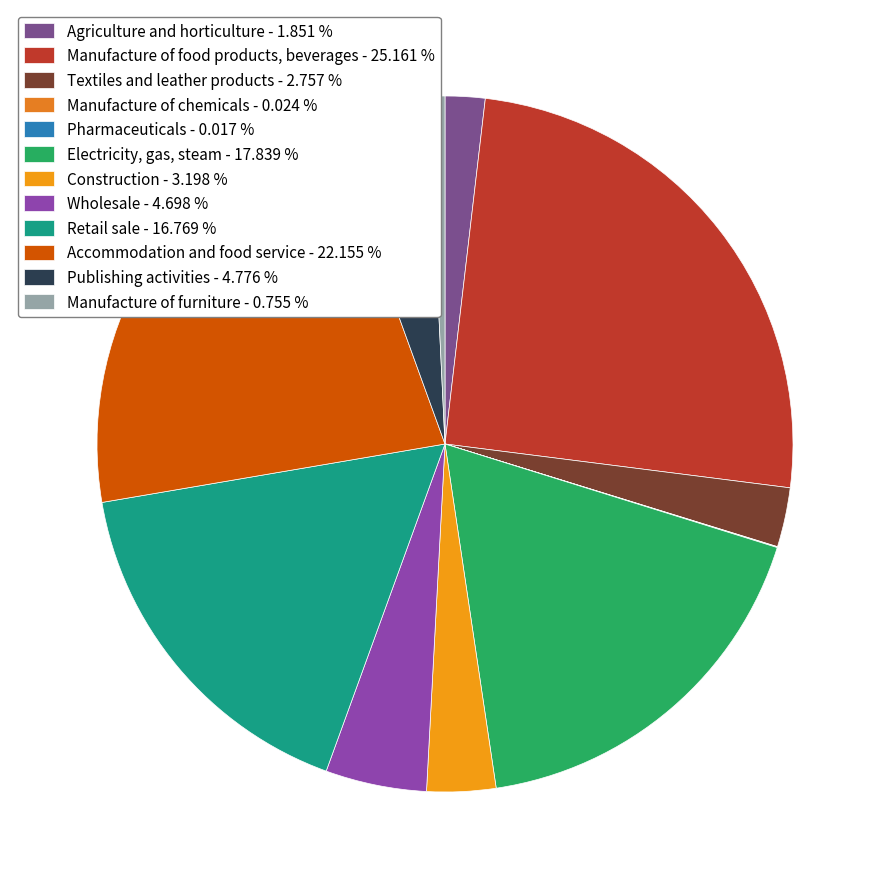

To the nearest percent, what percentage of the pie is Construction?

3%